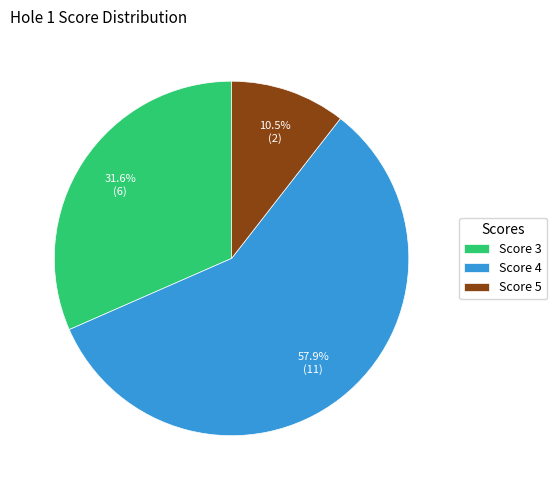

Which category has the biggest portion of the pie?

Score 4